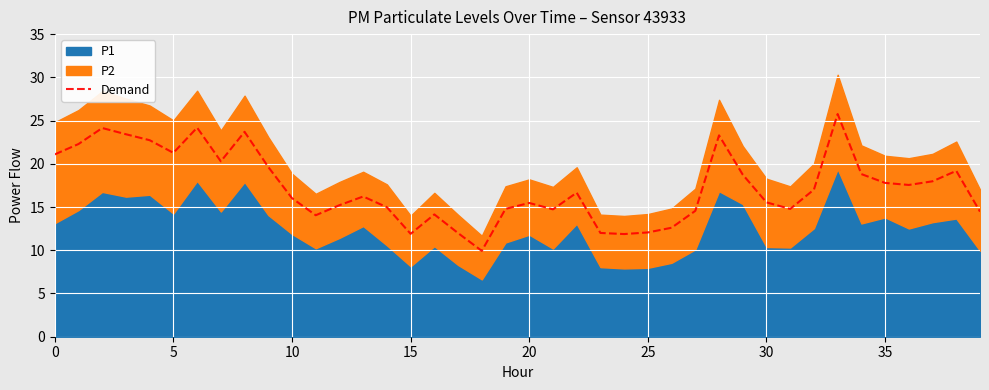

The chart shows a value of 20.8 at 12. True or false?

False